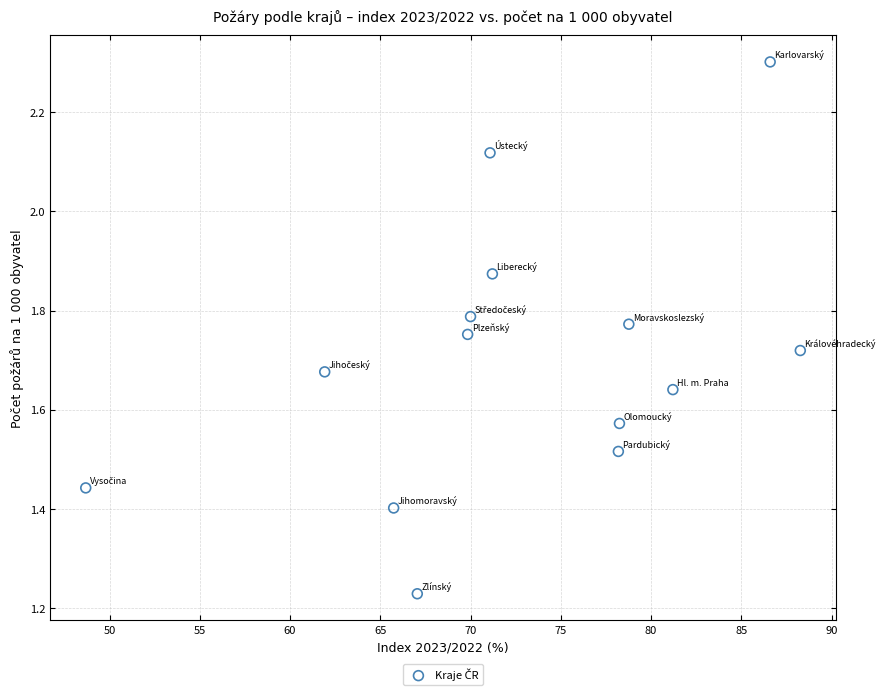

What is the range of X values (max minus min)?

39.6